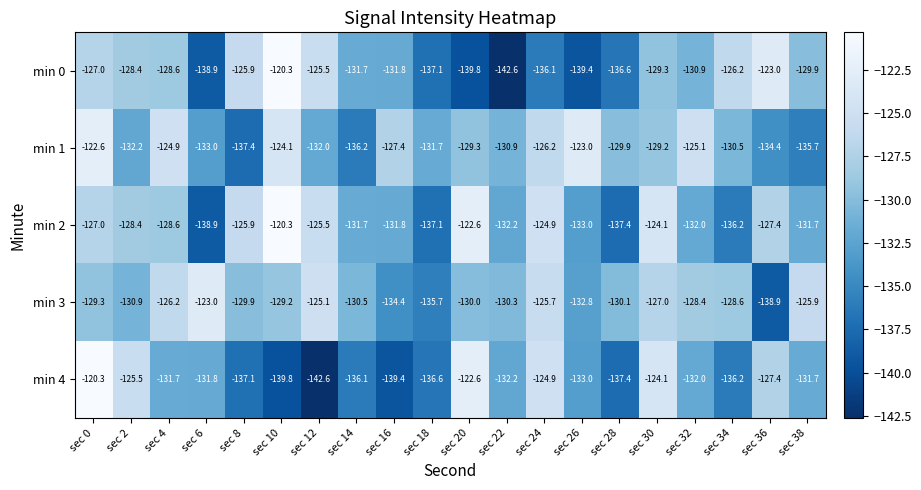

What is the minimum value for min 0?

-142.6